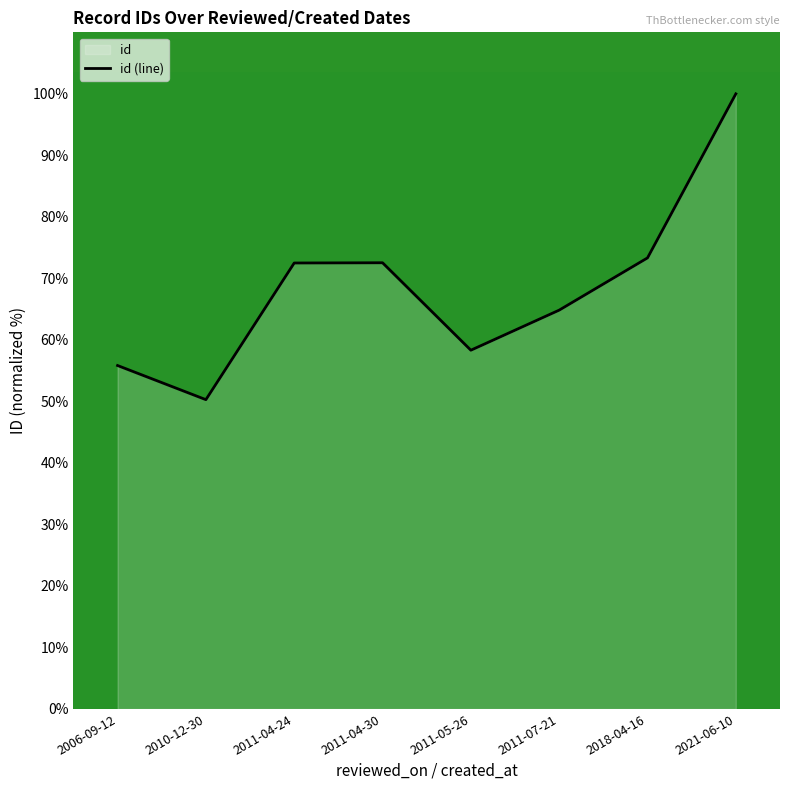

At which category does the chart reach its peak across all series?

2021-06-10